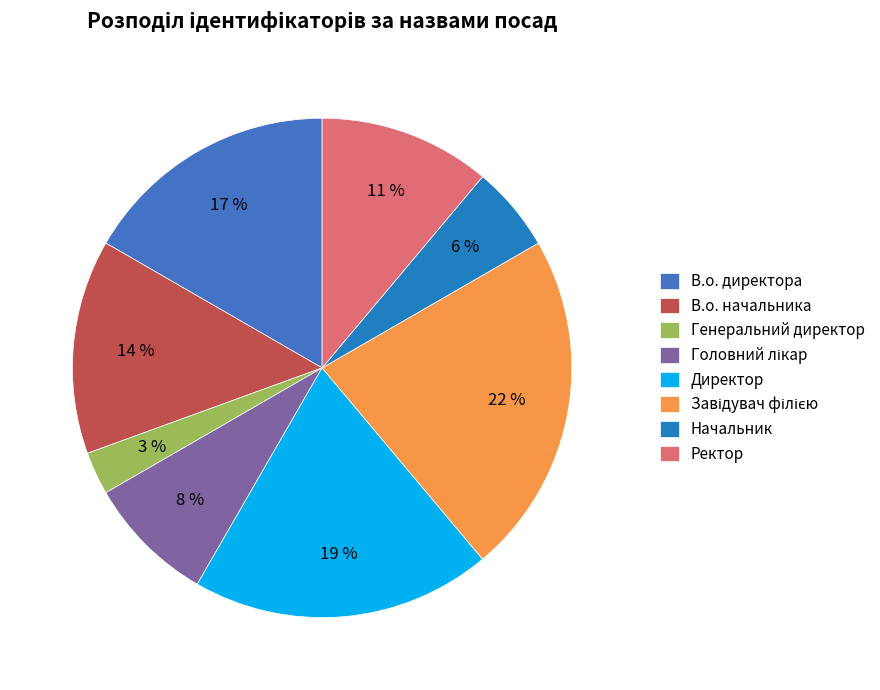

Rank the categories by value from lowest to highest.

Генеральний директор, Начальник, Головний лікар, Ректор, В.о. начальника, В.о. директора, Директор, Завідувач філією